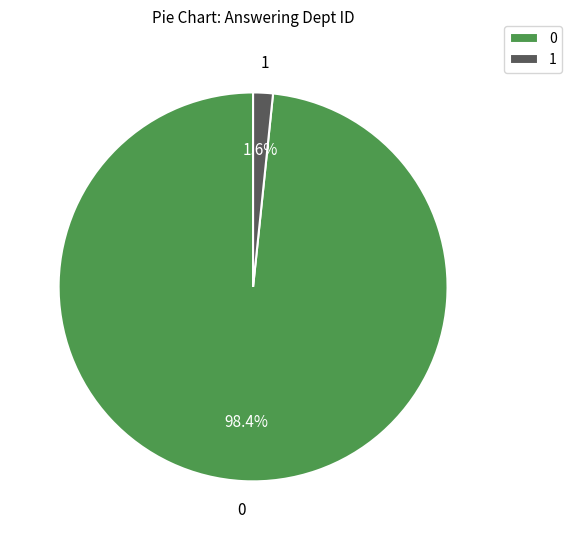

How many slices are in this pie chart?

2